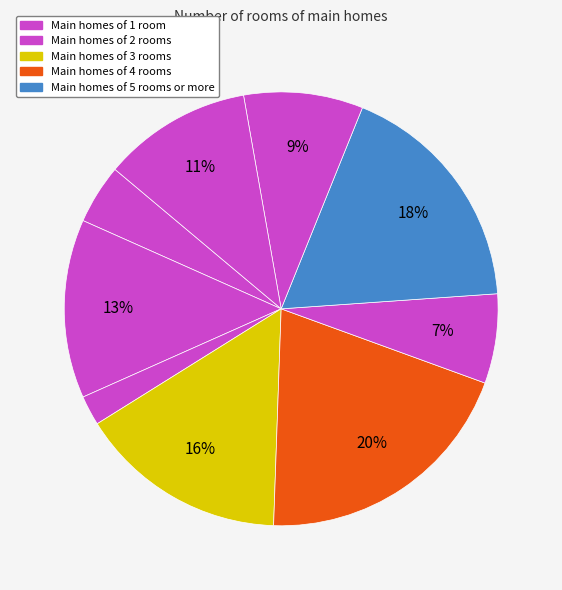

How many slices are in this pie chart?

9